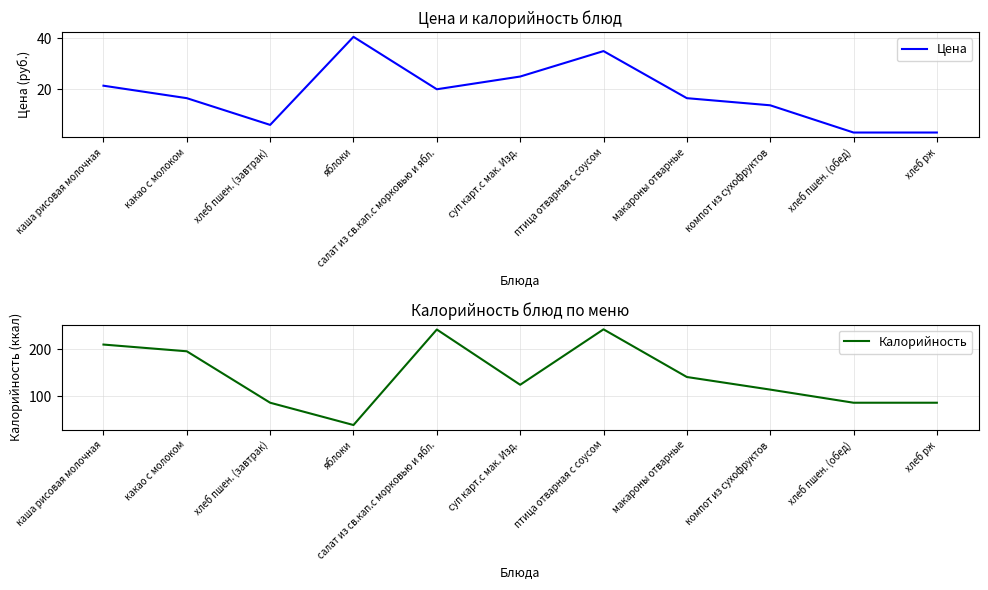

Rank the series by their maximum value, from lowest to highest.

Цена, Калорийность